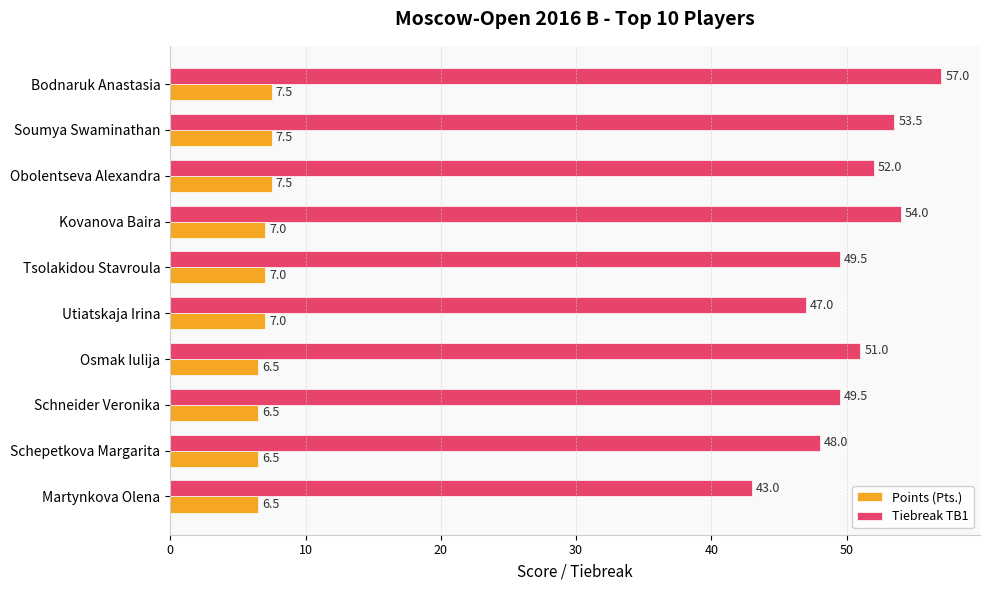

Rank the series at Osmak Iulija from lowest to highest value.

Points (Pts.), Tiebreak TB1